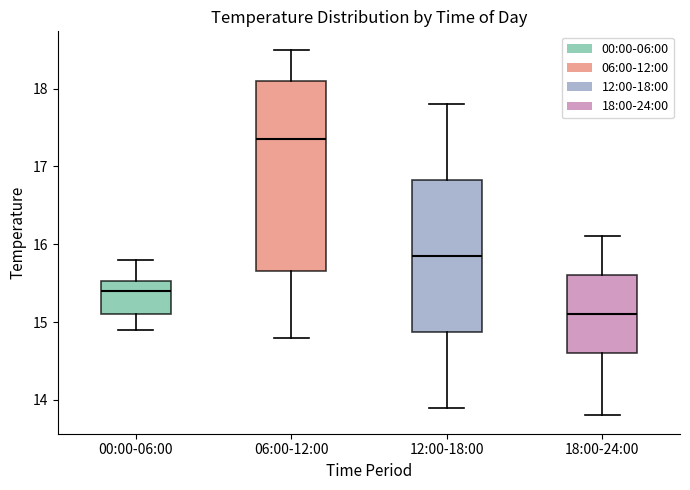

Reading left to right, read every box against the y-axis: the position of its median line, the range the box covers, and the ends of its whiskers. The values are not printed on the chart, so give them approximately, as read against the axis.

00:00-06:00: median 15.4, box 15.1 to 15.5, whiskers 14.9 to 15.8
06:00-12:00: median 17.4, box 15.7 to 18.1, whiskers 14.8 to 18.5
12:00-18:00: median 15.9, box 14.9 to 16.8, whiskers 13.9 to 17.8
18:00-24:00: median 15.1, box 14.6 to 15.6, whiskers 13.8 to 16.1